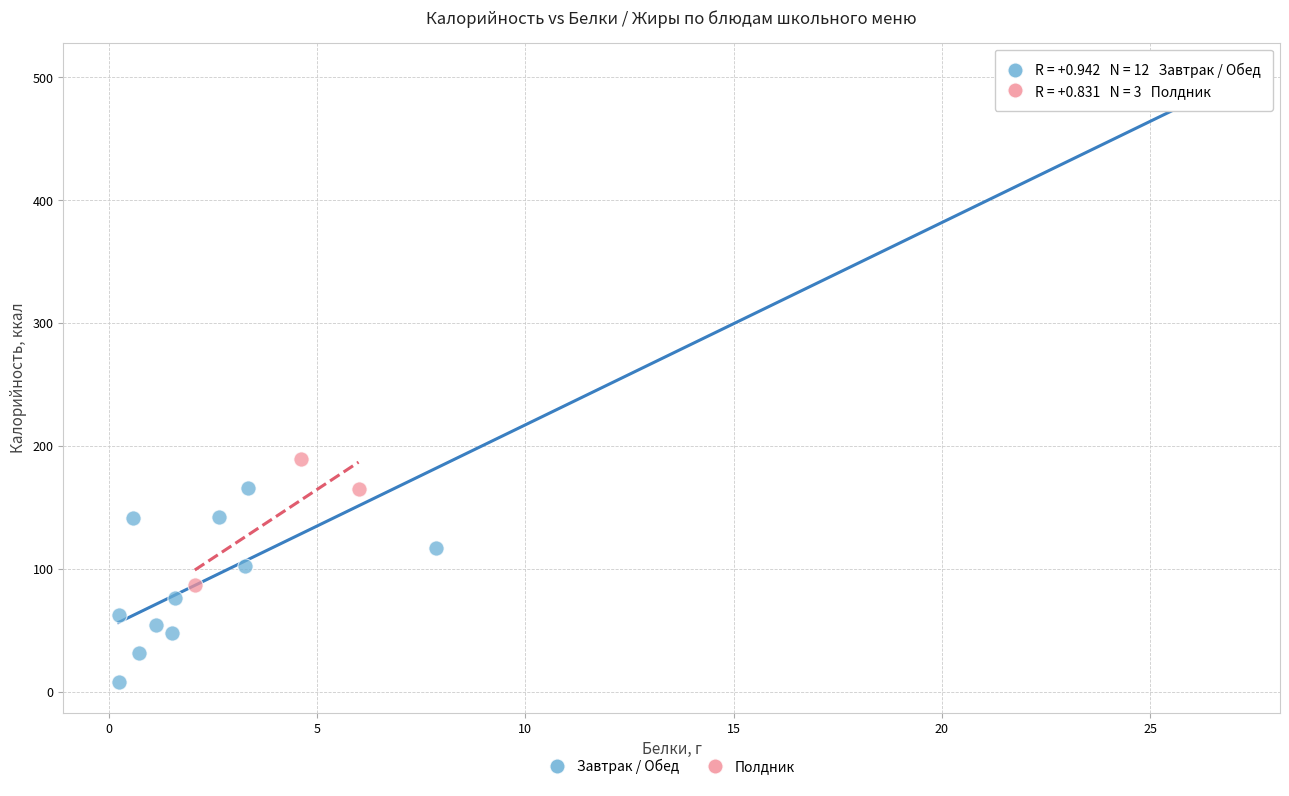

Which series contains the lowest Y value?

Завтрак / Обед